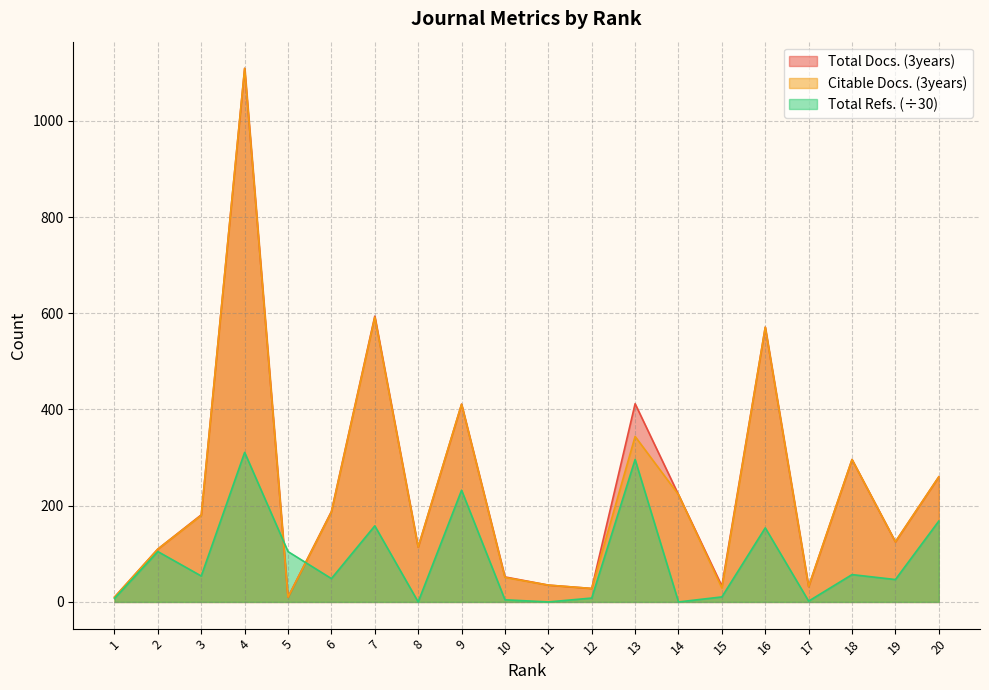

At which category does Total Docs. (3years) reach its first local valley?

5